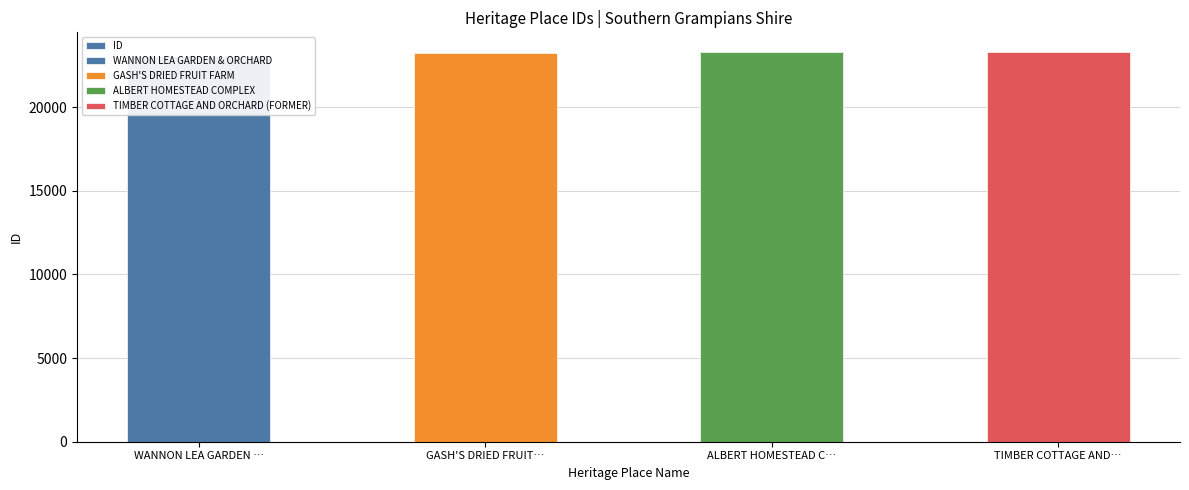

What is the ratio of the value at WANNON LEA GARDEN … to the value at GASH'S DRIED FRUIT…?

1.0